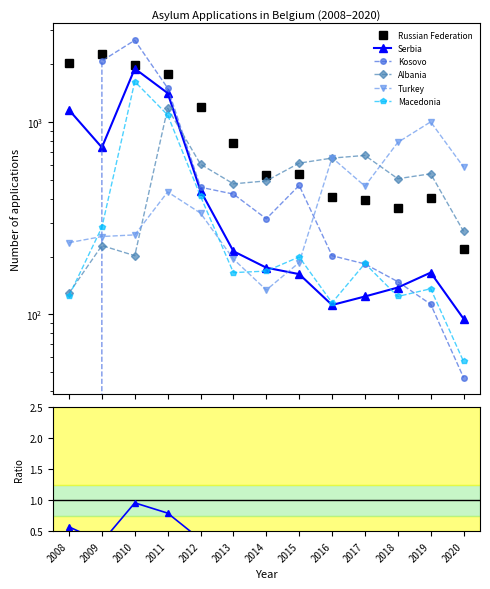

True or false: Serbia and Russian Federation intersect in this chart.

False